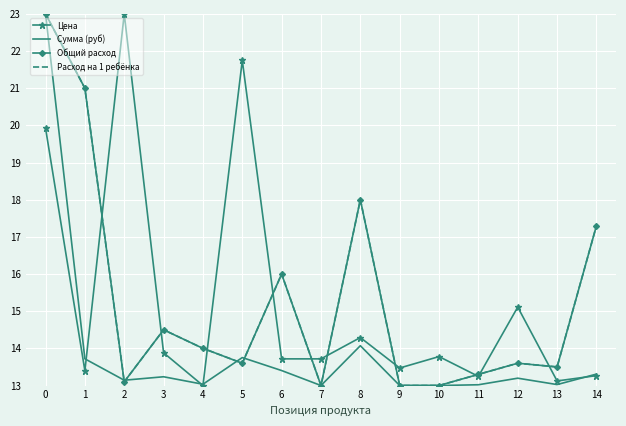

True or false: Цена has more than 1 interior local peaks.

True